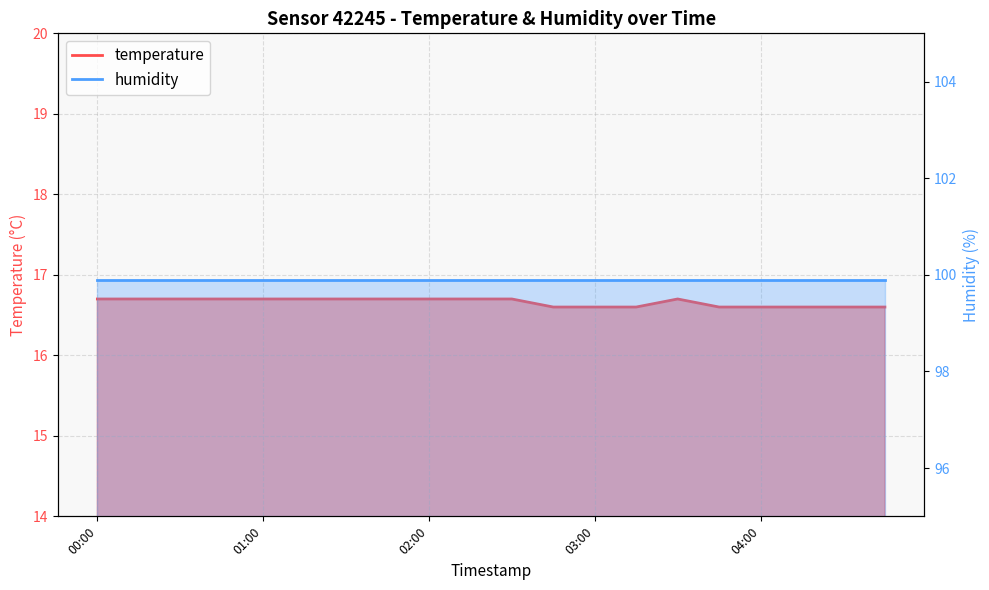

What is the smallest value displayed?

16.6